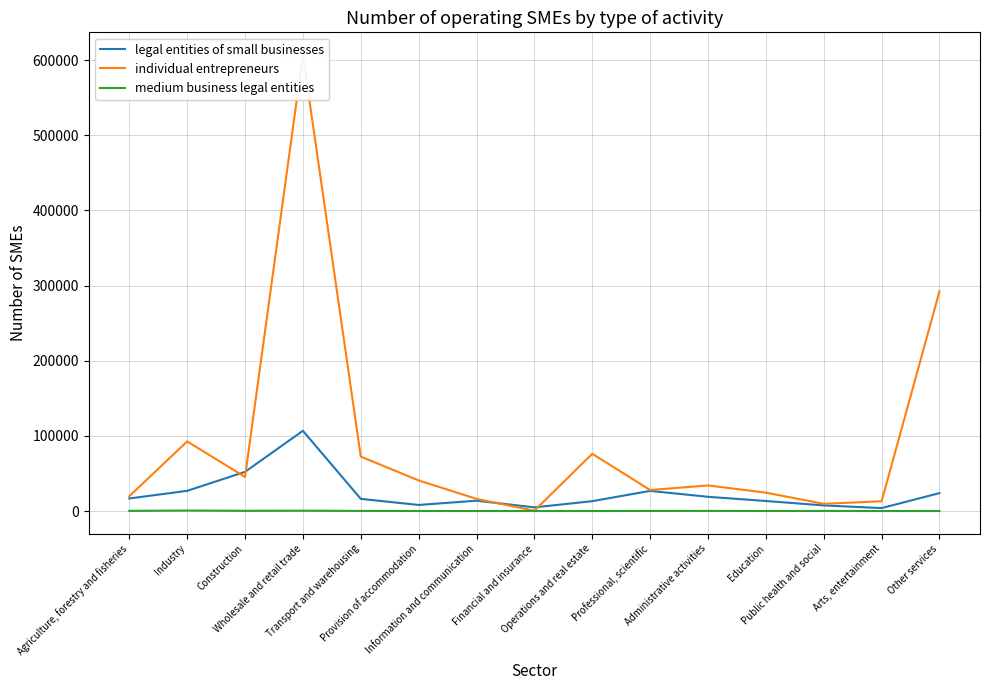

Is it true that individual entrepreneurs equals 16204 at Information and communication?

True